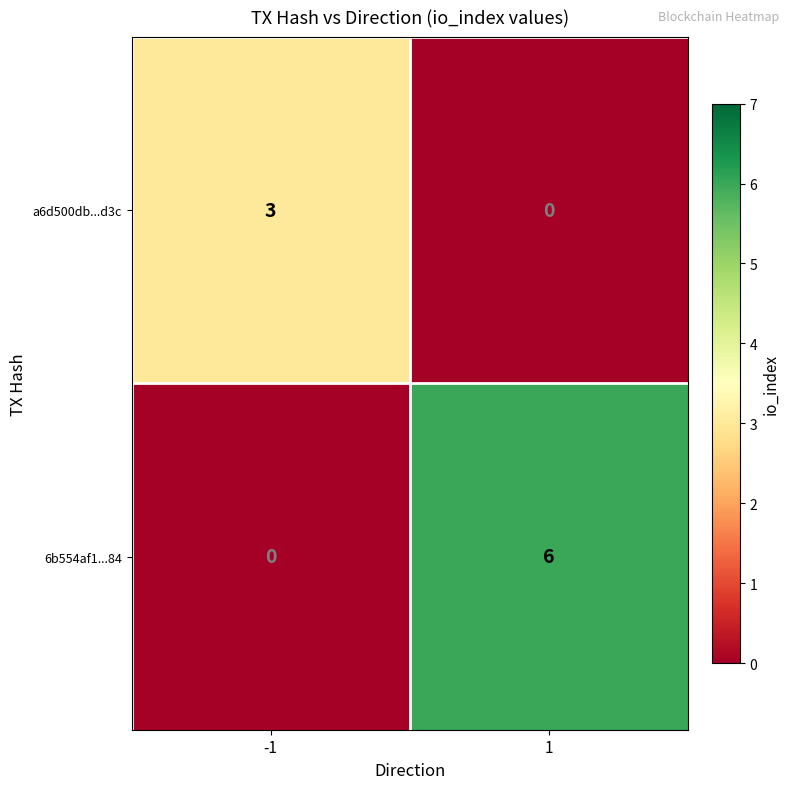

How many data points in 6b554af1...84 are less than 6?

1